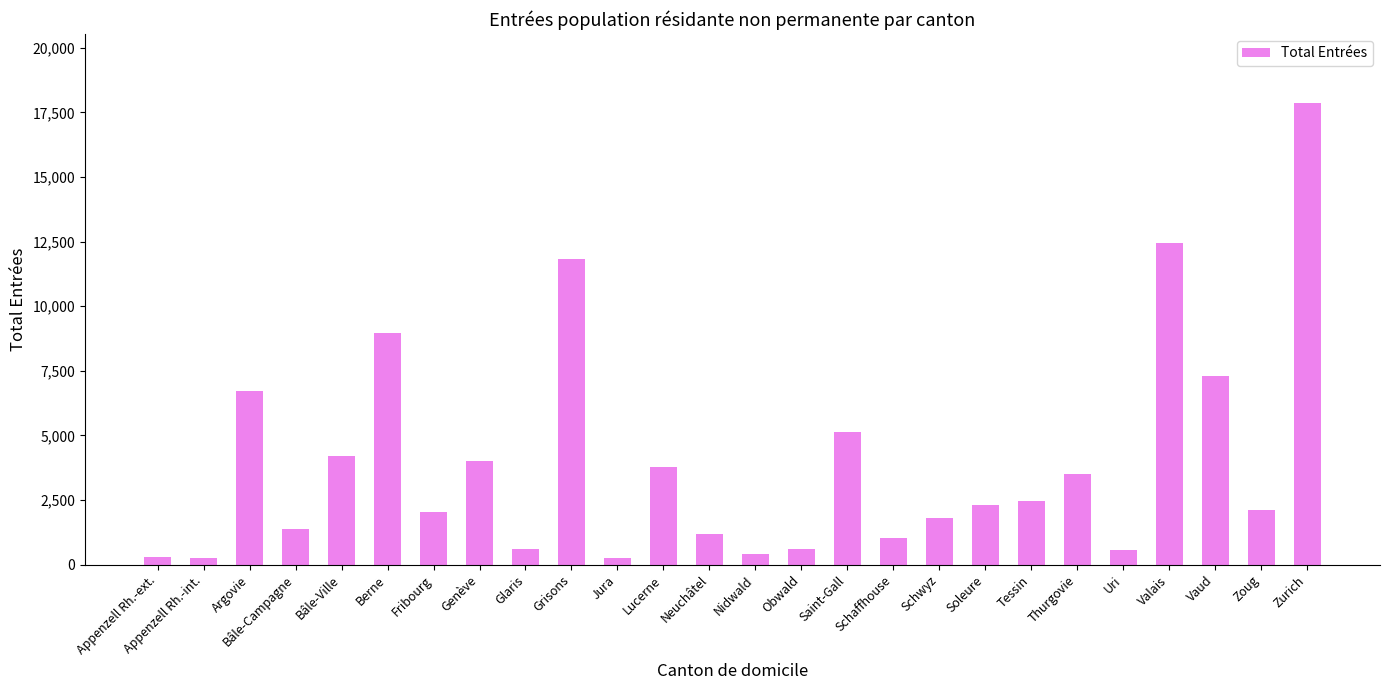

Read the value at Genève, to the nearest 50.

4000